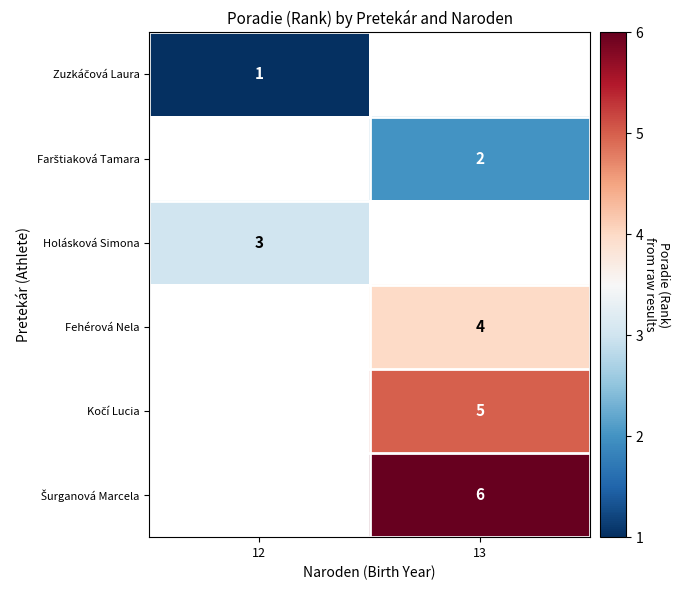

Between 13 and 12, which is larger?

12